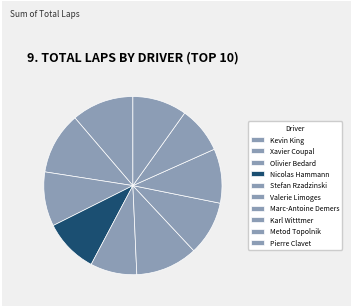

True or false: Olivier Bedard accounts for 10% of the total.

True